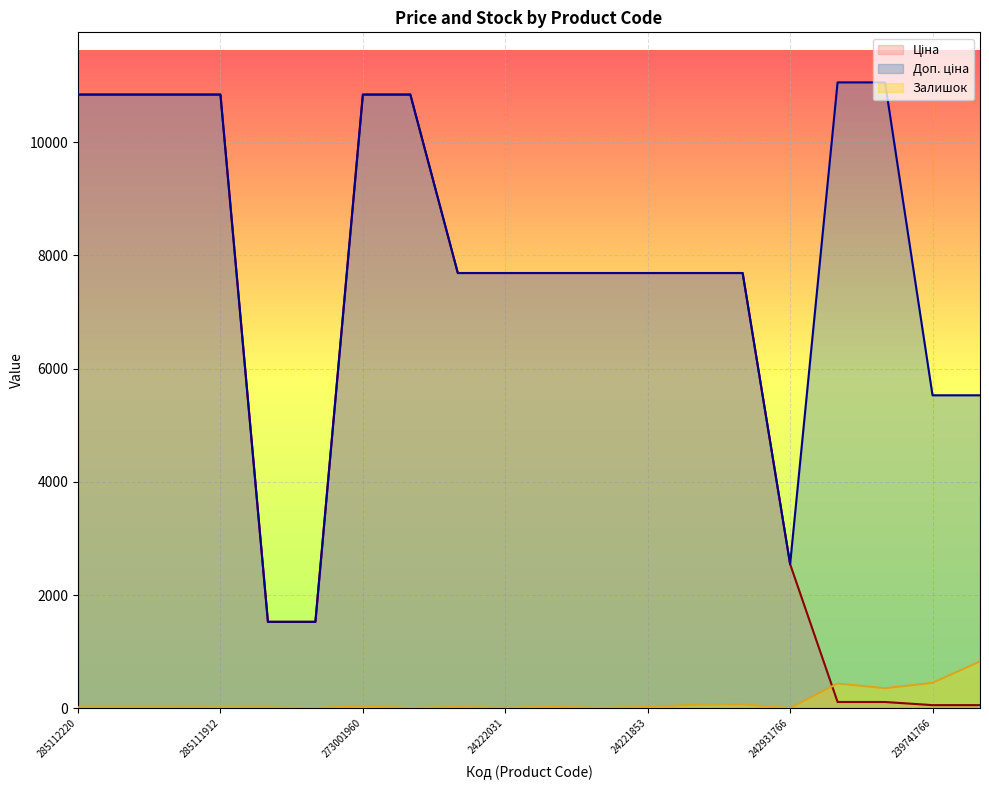

What are all the series names shown in the legend?

Ціна, Доп. ціна, Залишок